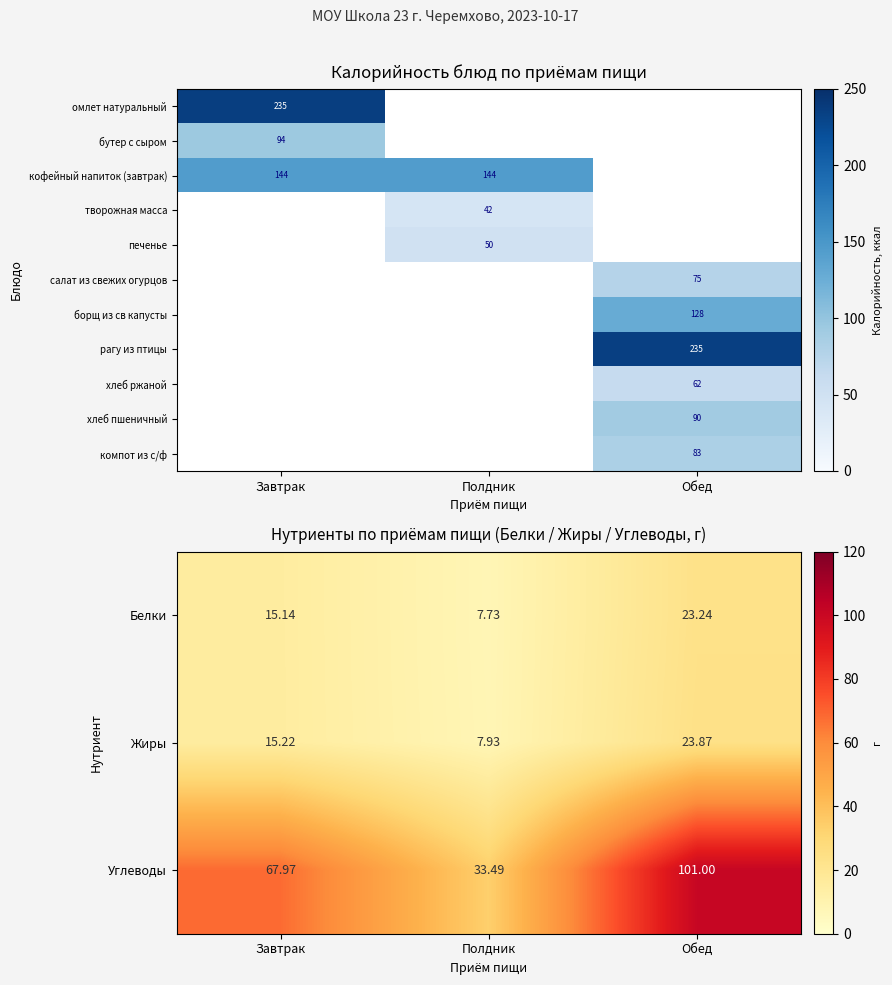

Which category has the highest value in the Жиры series?

Обед